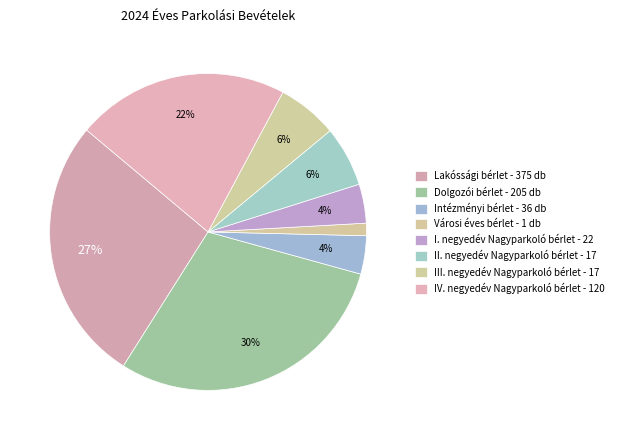

Rank the categories by value from highest to lowest.

Dolgozói bérlet - 205 db, Lakóssági bérlet - 375 db, IV. negyedév Nagyparkoló bérlet - 120, II. negyedév Nagyparkoló bérlet - 17, III. negyedév Nagyparkoló bérlet - 17, I. negyedév Nagyparkoló bérlet - 22, Intézményi bérlet - 36 db, Városi éves bérlet - 1 db